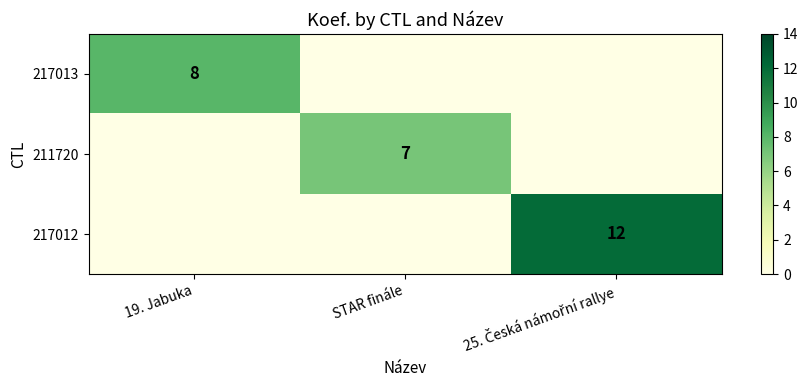

Which category has the highest value across all series?

25. Česká námořní rallye